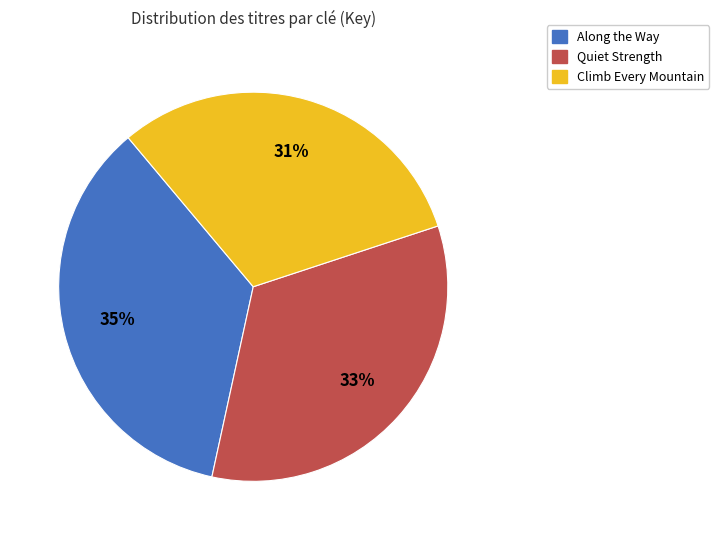

Is it true that Quiet Strength is 33% of the pie?

True